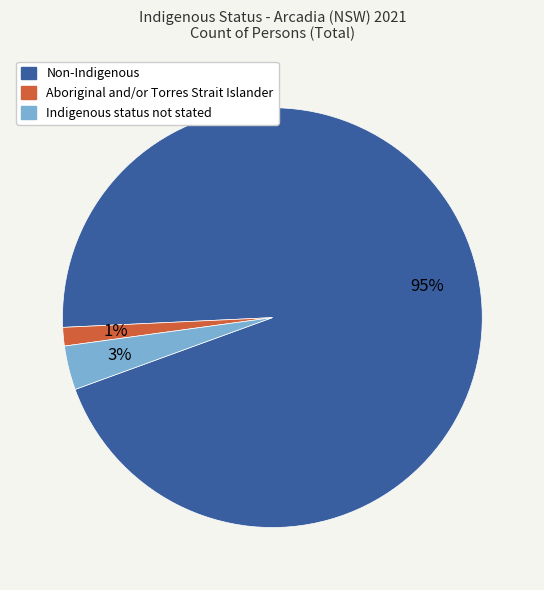

Which category has the smallest portion of the pie?

Aboriginal and/or Torres Strait Islander